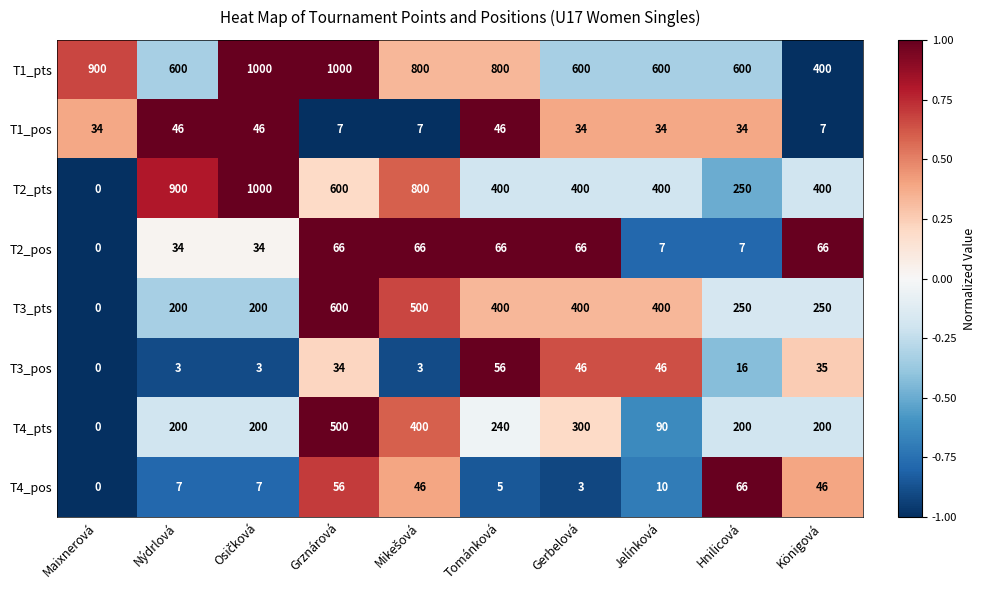

How many values in the T1_pos series are below 34?

3